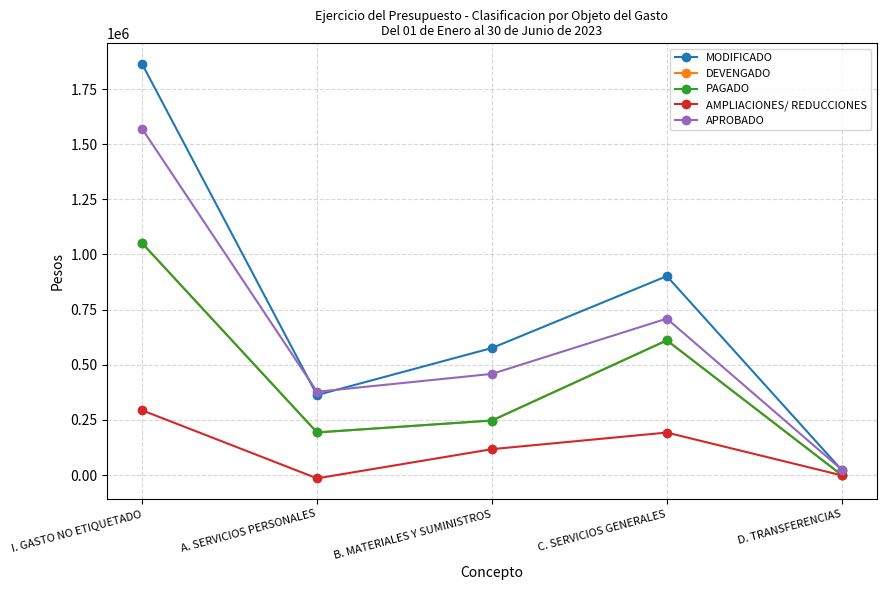

How many lines are shown in the chart?

5